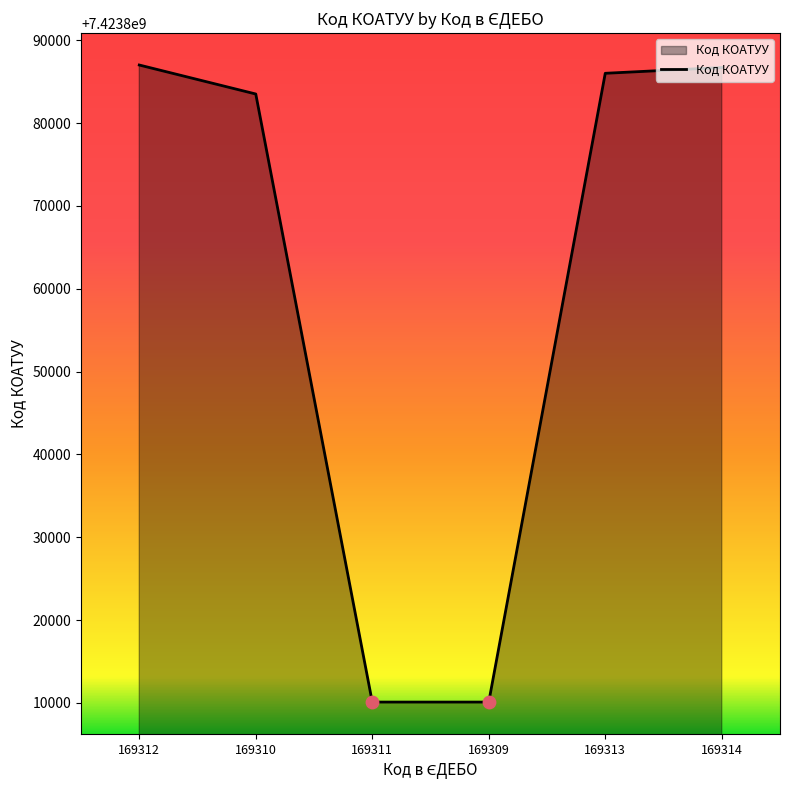

Which has a higher value, 169314 or 169313?

169314